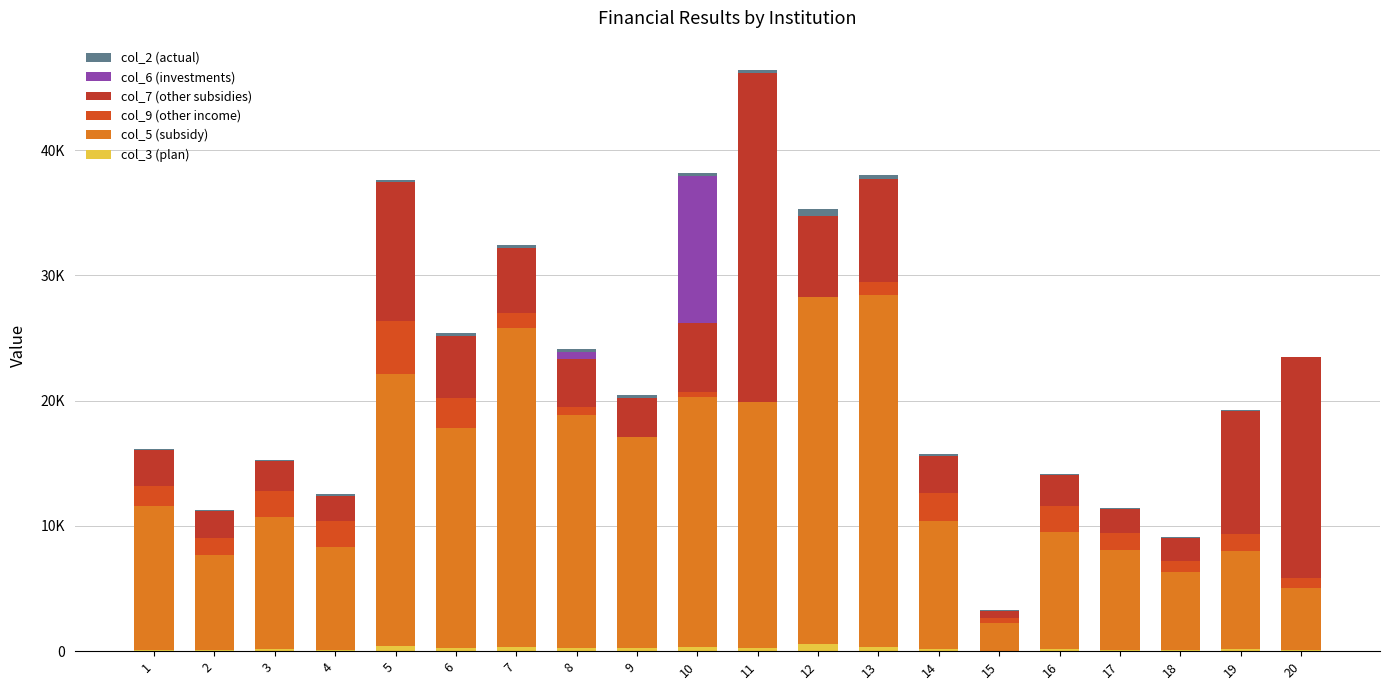

What is the difference between the col_7 (other subsidies) values at 10 and 17?

3561.8